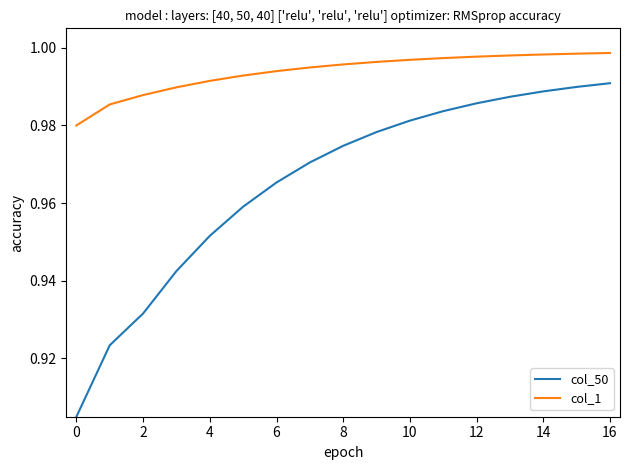

Which series has the largest total across all categories?

col_1